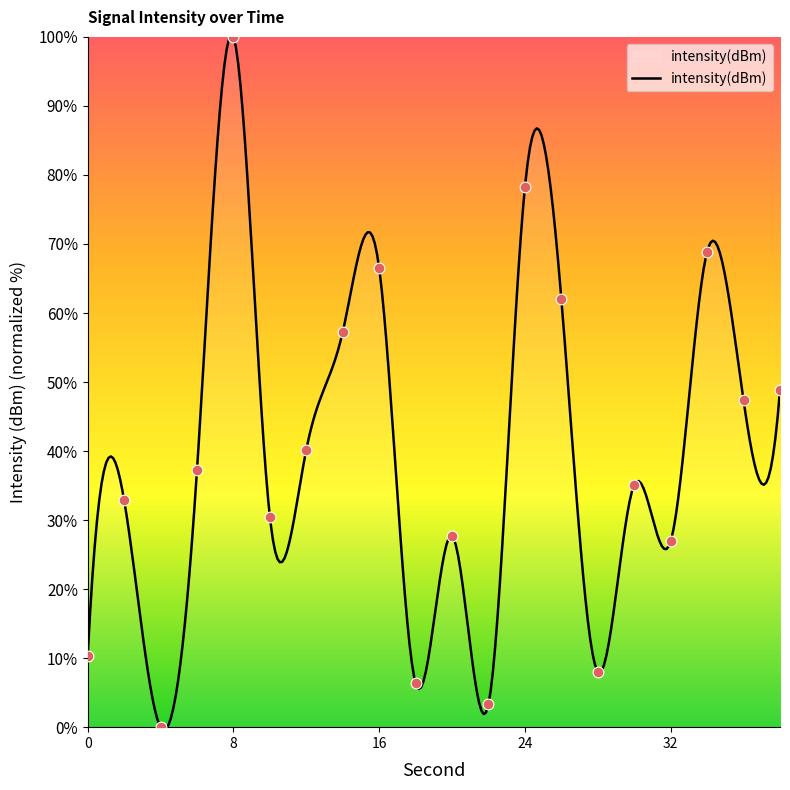

Which has a higher value, 38 or 16?

16